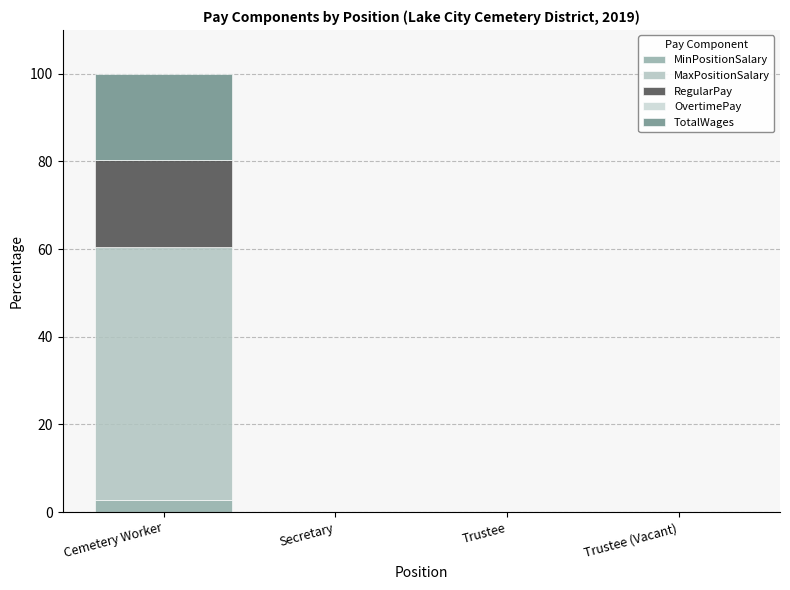

At which category is the sum across all series the highest?

Cemetery Worker